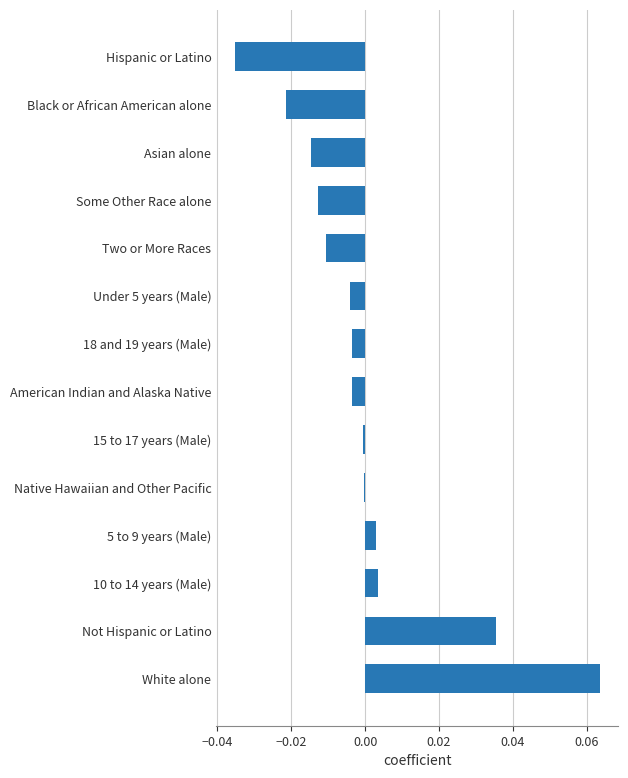

The chart shows a value of -0.0 at Under 5 years (Male). True or false?

True